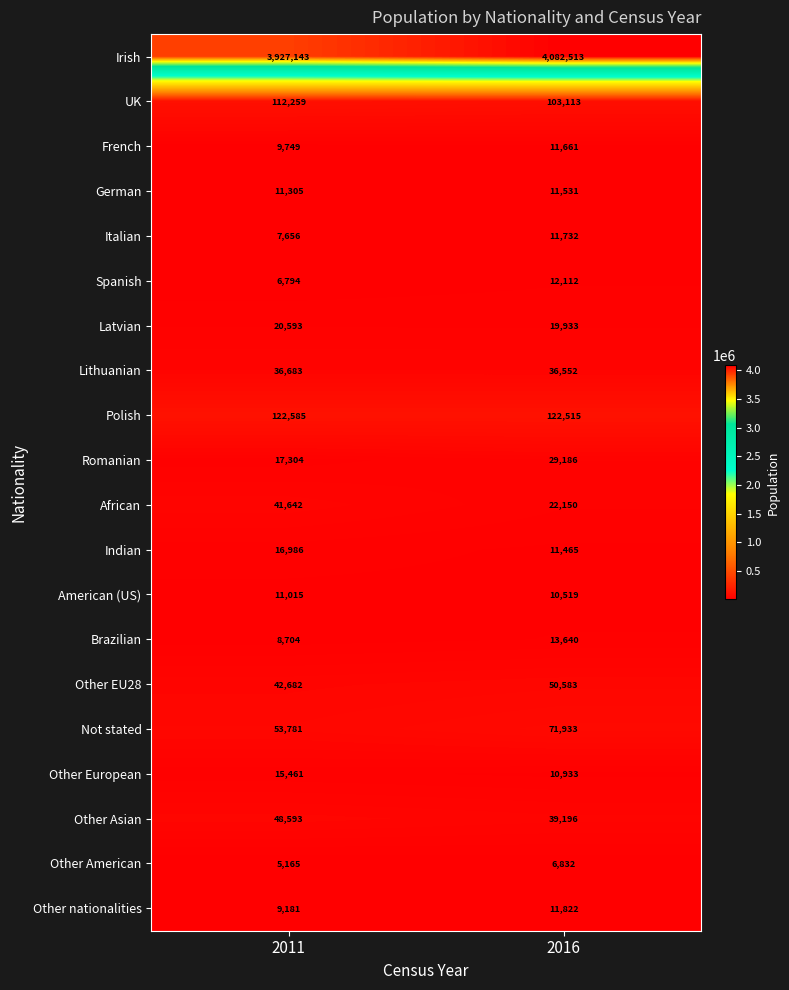

What is the spread (max minus min) of values at 2016?

4075681